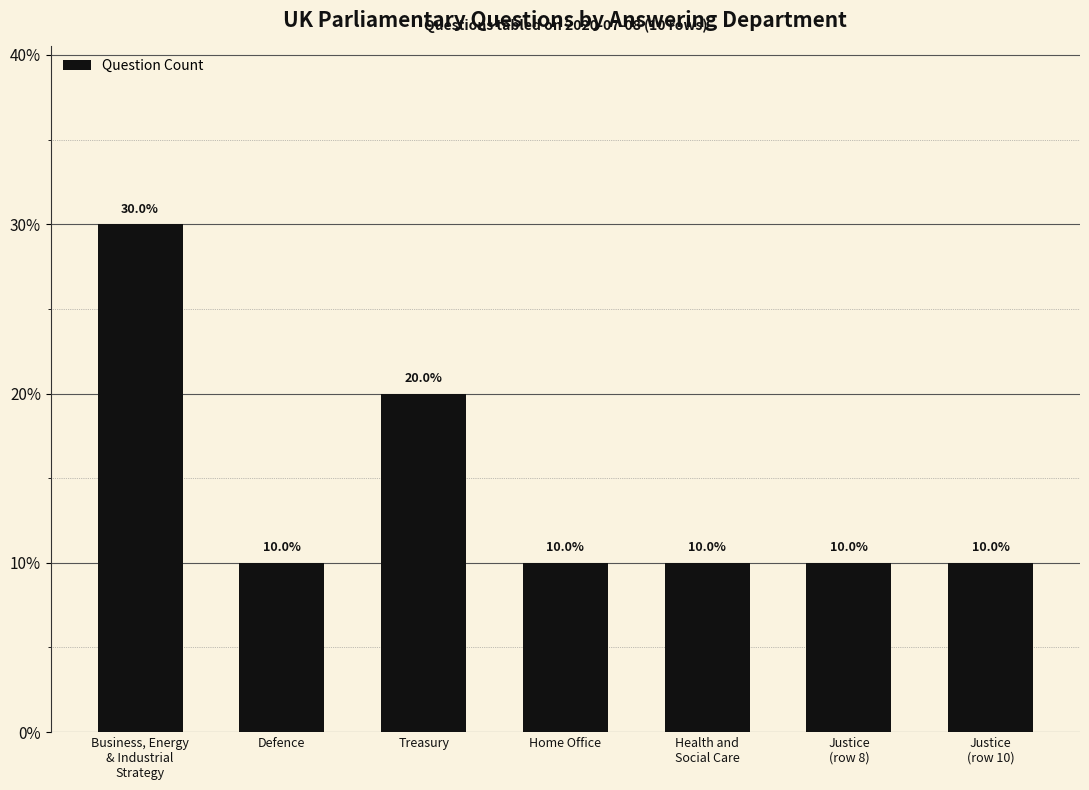

What is the smallest value displayed?

0.1